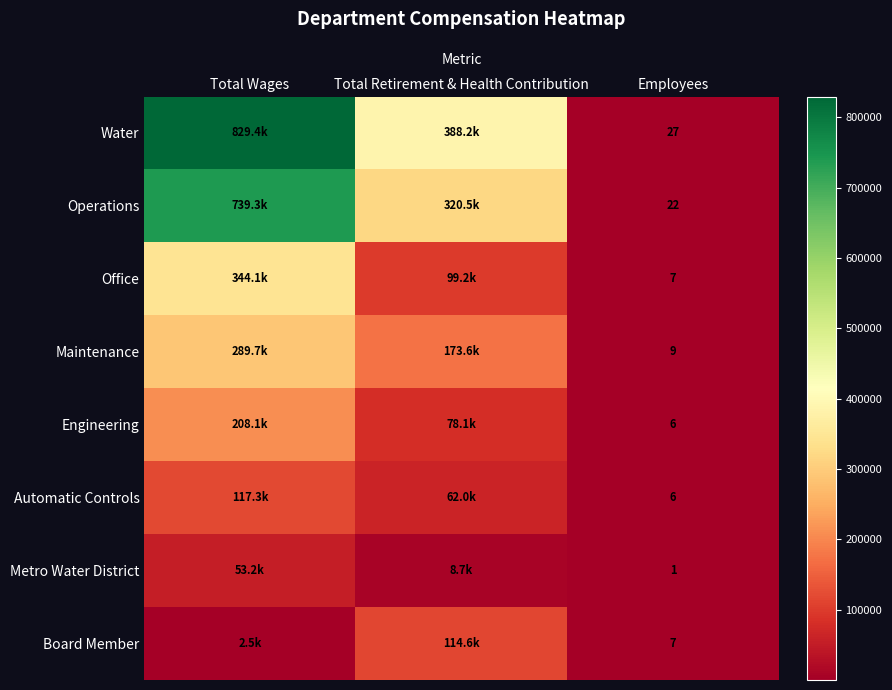

True or false: Automatic Controls has a value of 6 at Employees.

True